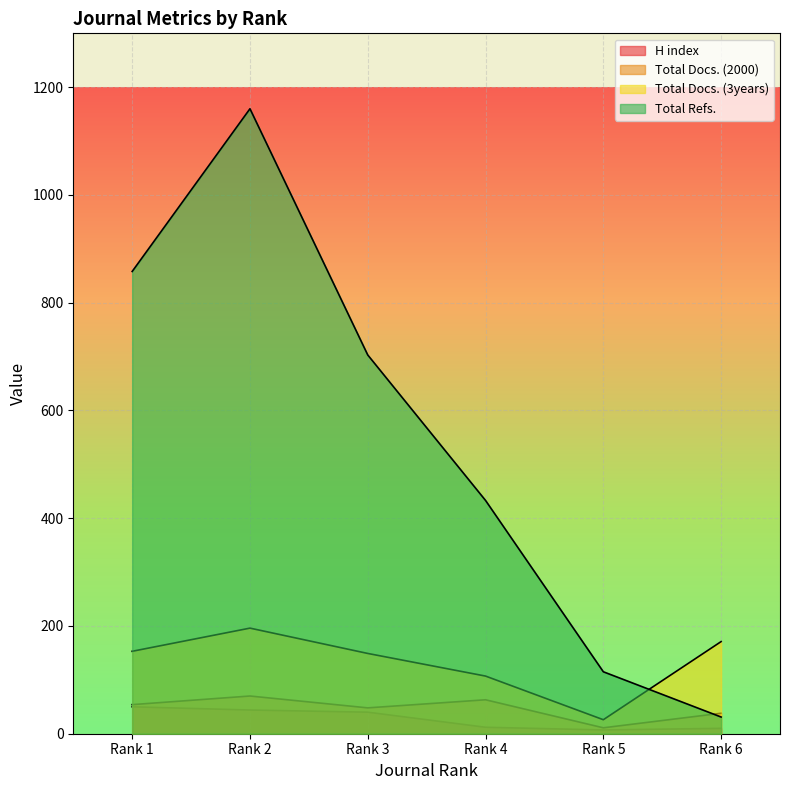

True or false: H index and Total Refs. cross at least once.

False